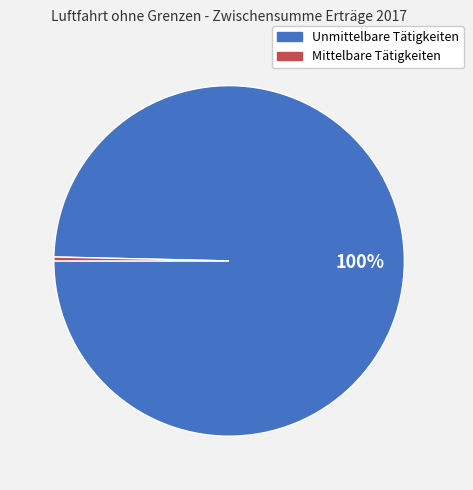

To the nearest percent, what is the combined percentage of Mittelbare Tätigkeiten and Unmittelbare Tätigkeiten?

100%